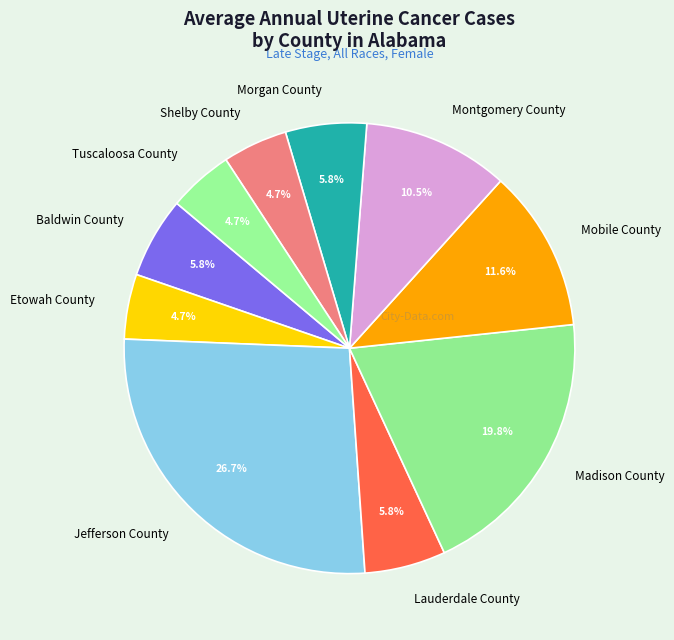

What percentage is the Tuscaloosa County slice, to the nearest percent?

5%